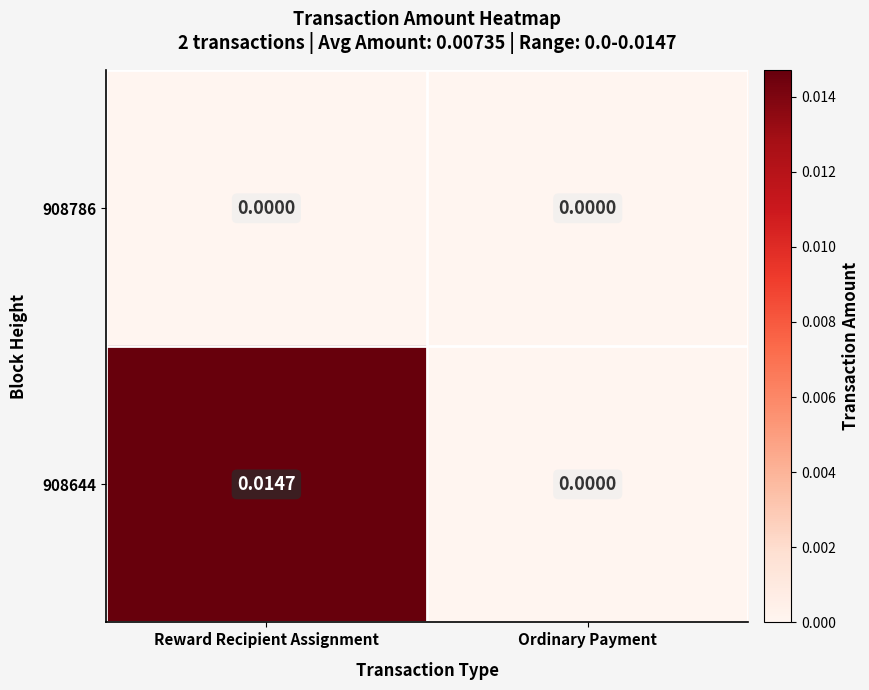

Which category has the highest value across all series?

Reward Recipient Assignment